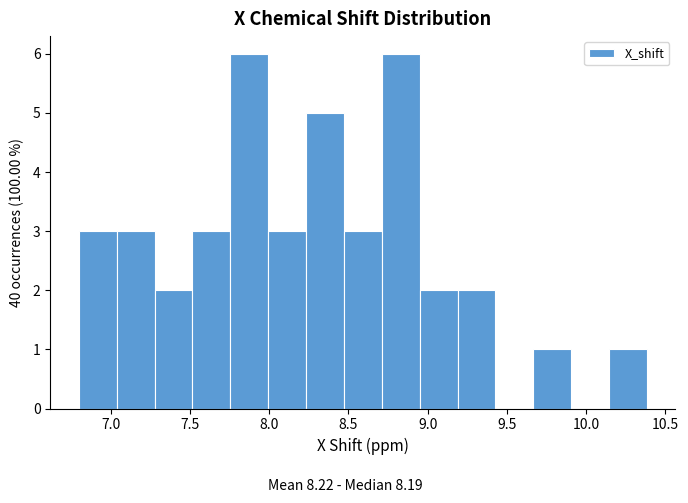

Reading left to right, list every bar in this chart as the range it spans on the x-axis followed by its height. Neither the bar edges nor the heights are printed on the chart, so give them approximately, as read against the axes.

6.80 to 7.05: 3
7.05 to 7.30: 3
7.30 to 7.50: 2
7.50 to 7.75: 3
7.75 to 8.00: 6
8.00 to 8.25: 3
8.25 to 8.45: 5
8.45 to 8.70: 3
8.70 to 8.95: 6
8.95 to 9.20: 2
9.20 to 9.45: 2
9.45 to 9.65: 0
9.65 to 9.90: 1
9.90 to 10.15: 0
10.15 to 10.40: 1